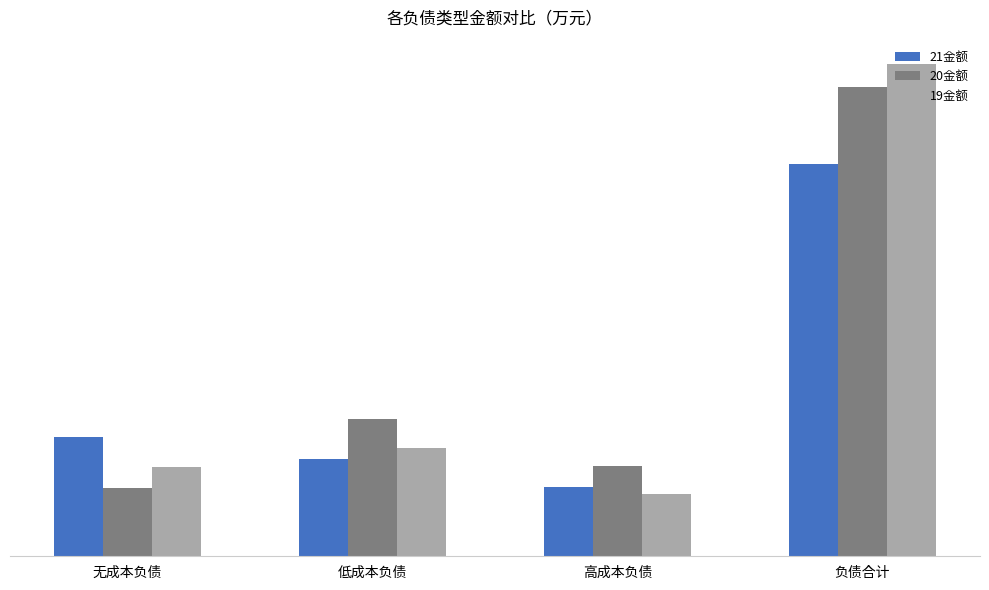

Between 负债合计 and 高成本负债, which is larger?

负债合计